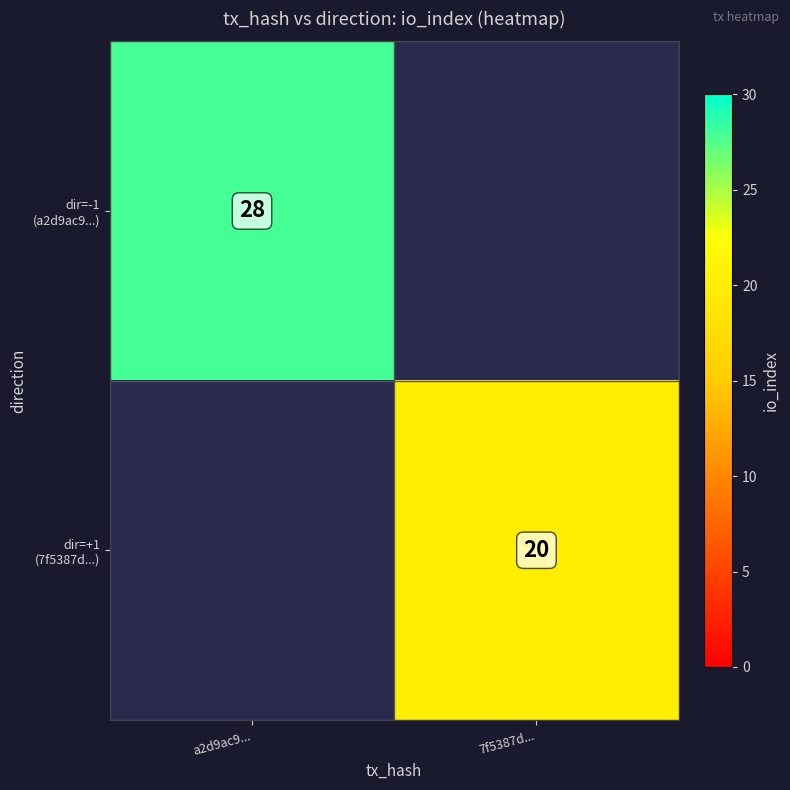

Which label corresponds to the smallest value in the chart?

7f5387d...